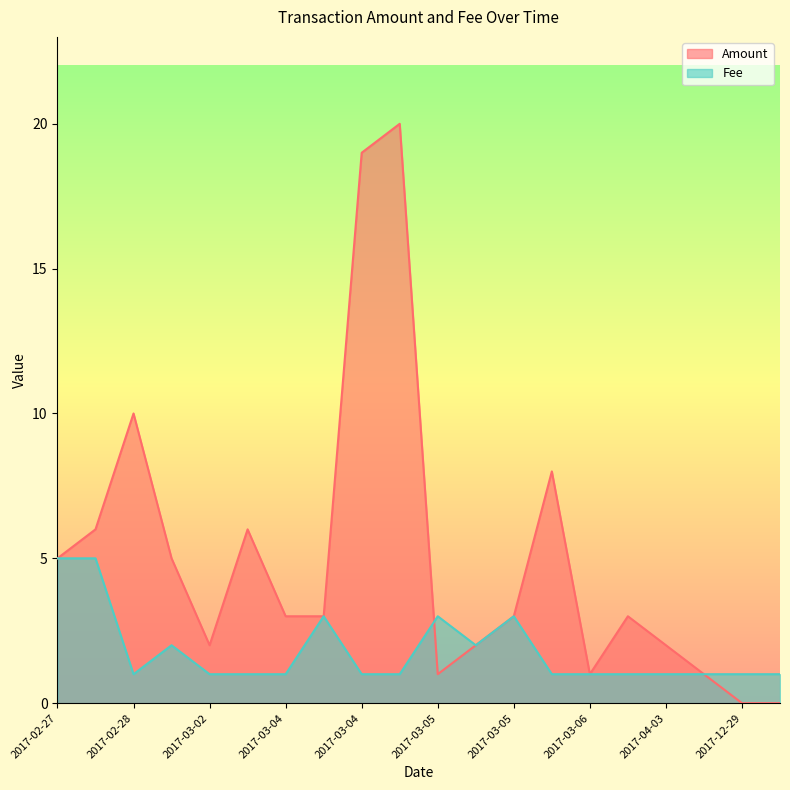

List the series in order of their peak value, lowest first.

Fee, Amount